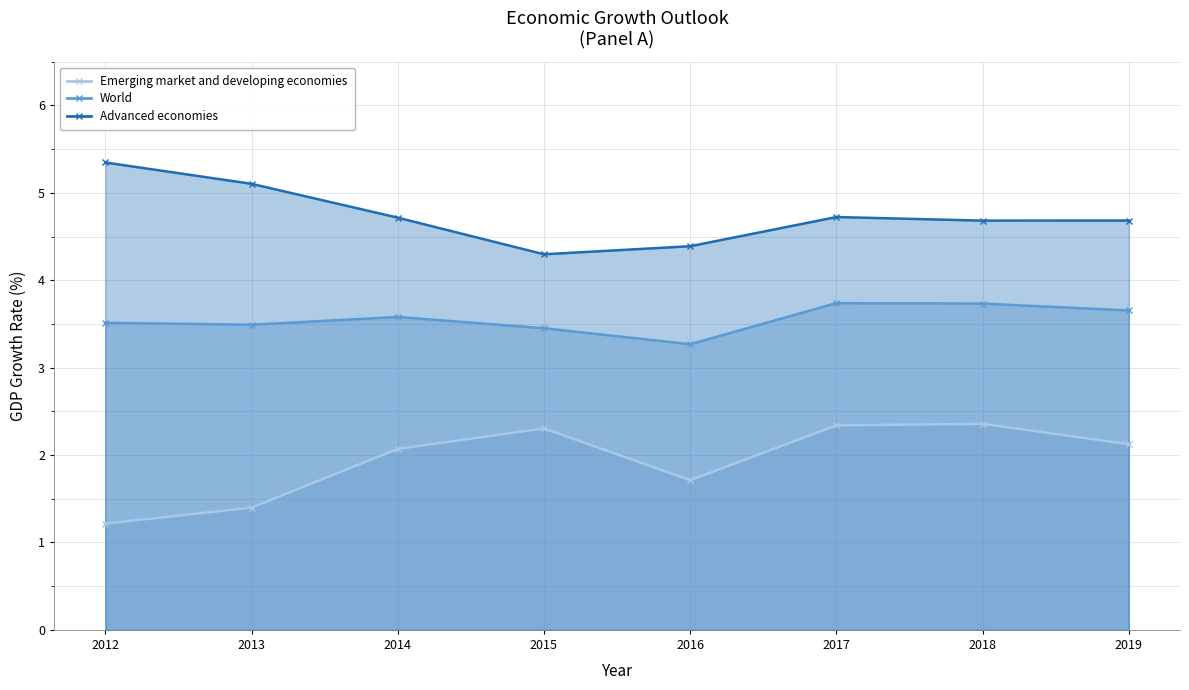

List the series in order of their overall mean, highest first.

Advanced economies, World, Emerging market and developing economies